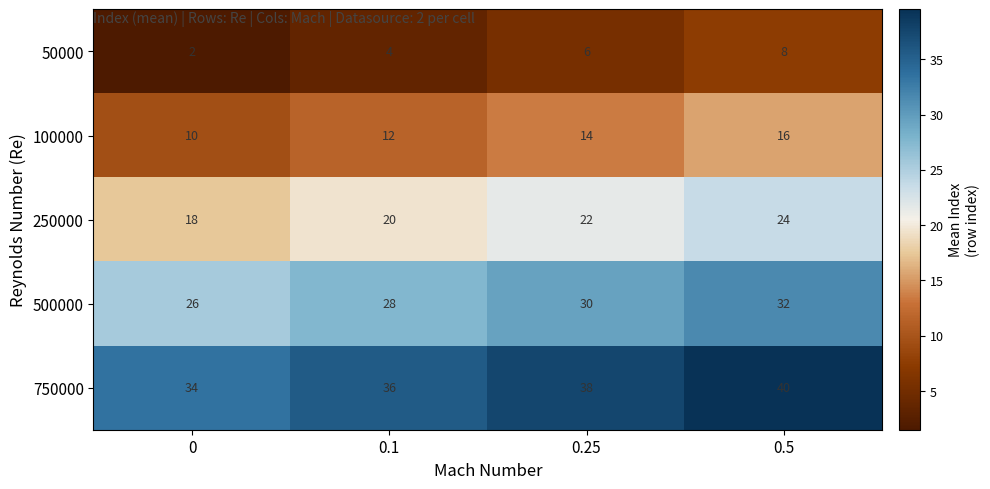

What is the spread (max minus min) of values at 0.25?

32